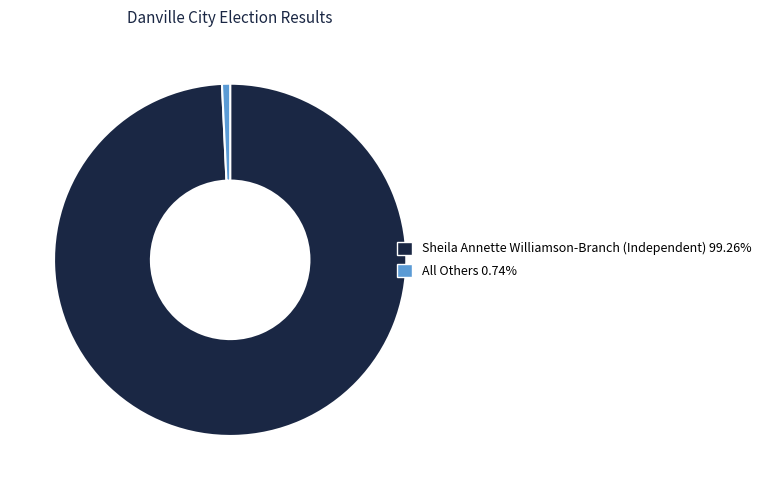

Rank the categories by value from lowest to highest.

All Others, Sheila Annette Williamson-Branch (Independent)